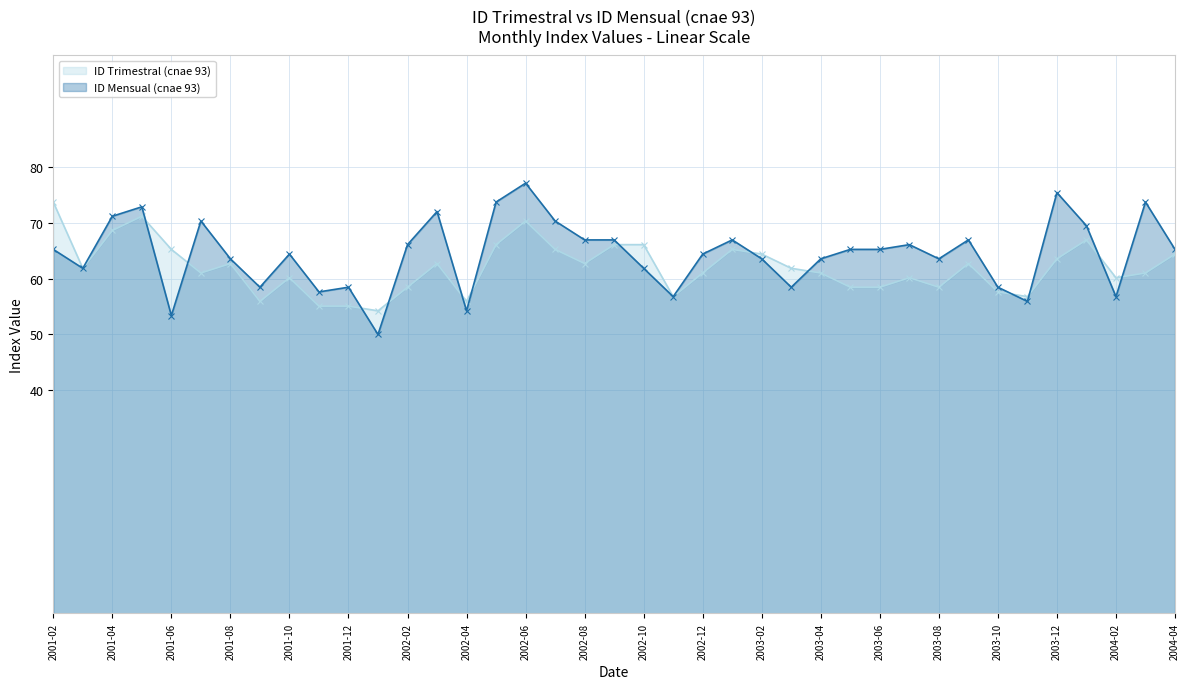

At which category does ID Mensual (cnae 93) reach its first local peak?

2001-05